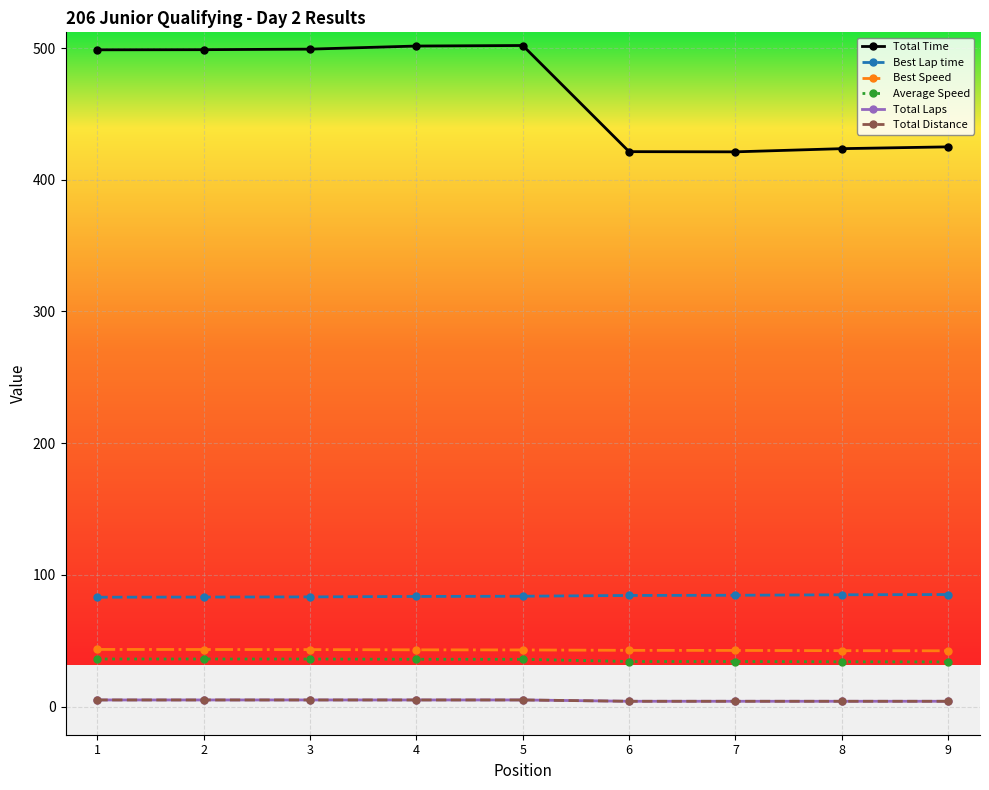

True or false: Best Lap time has more than 0 interior local peaks.

False